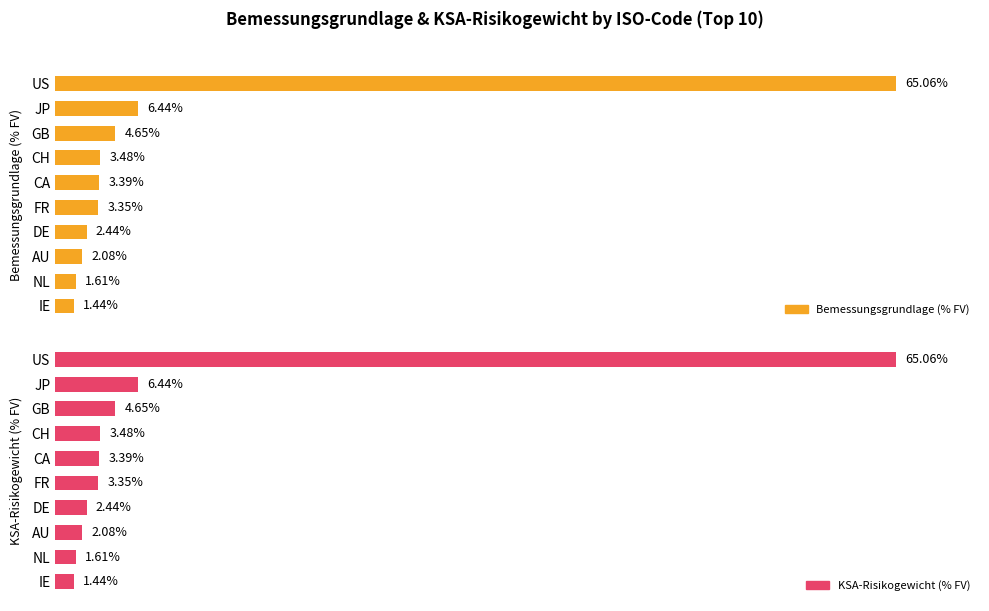

What is the minimum value shown in the chart?

1.4